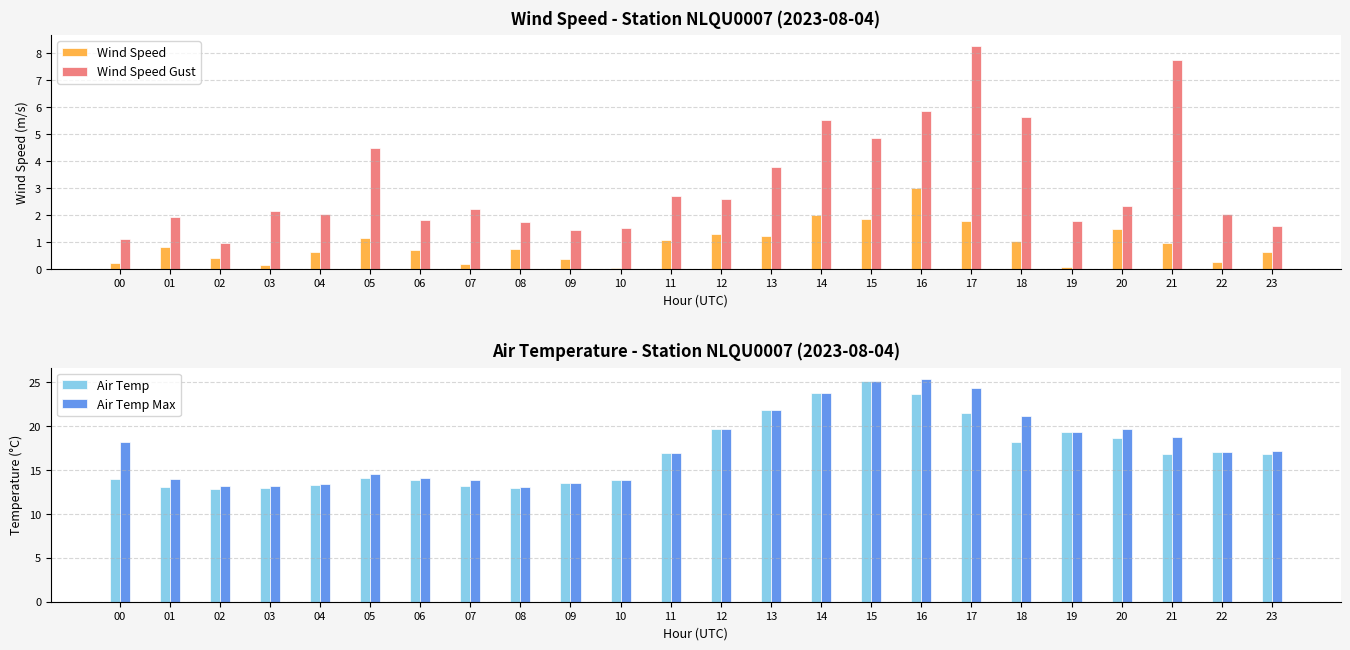

Are the bars grouped side by side (vs. stacked)?

Yes